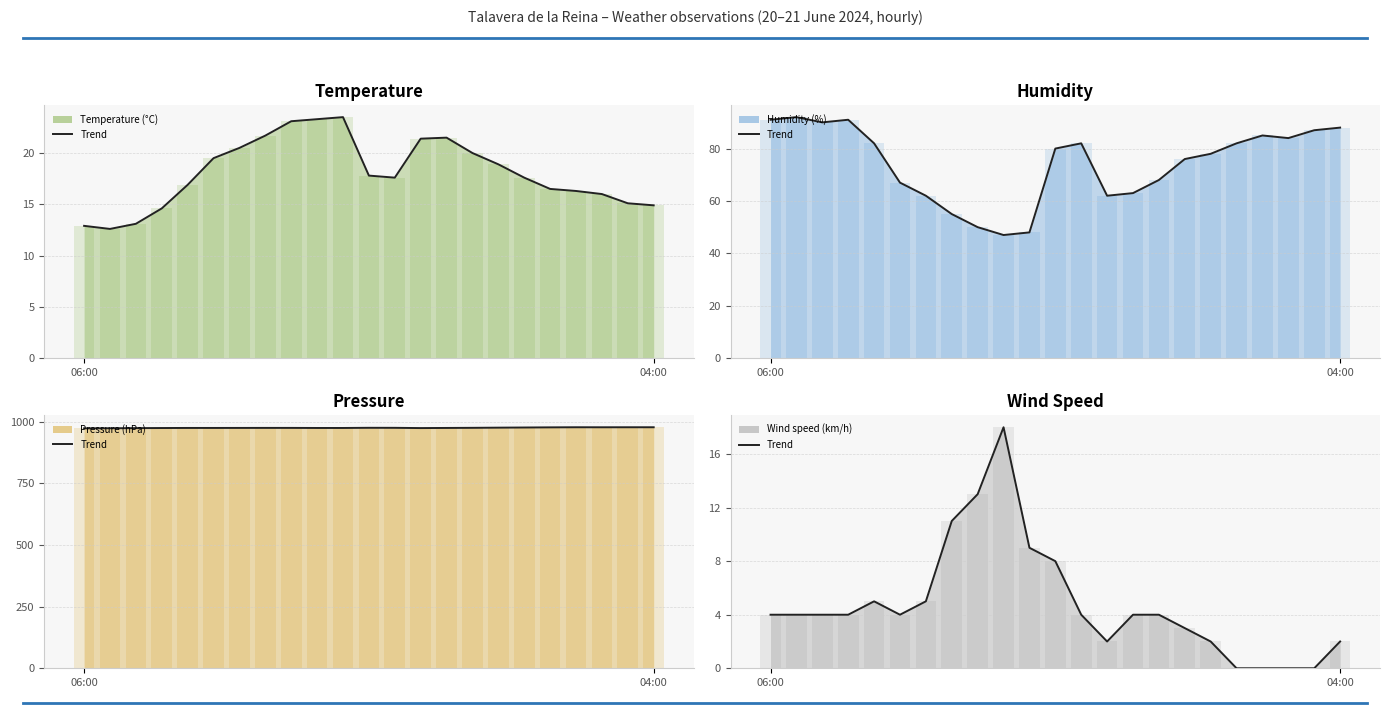

Count the number of values greater than 4.

7